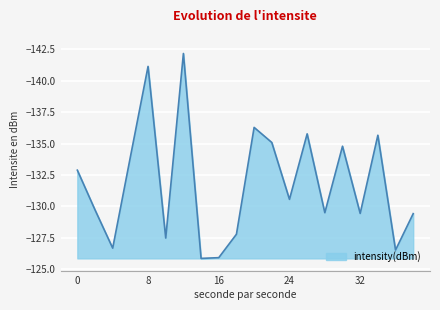

What is the difference between the maximum and minimum values?

16.3